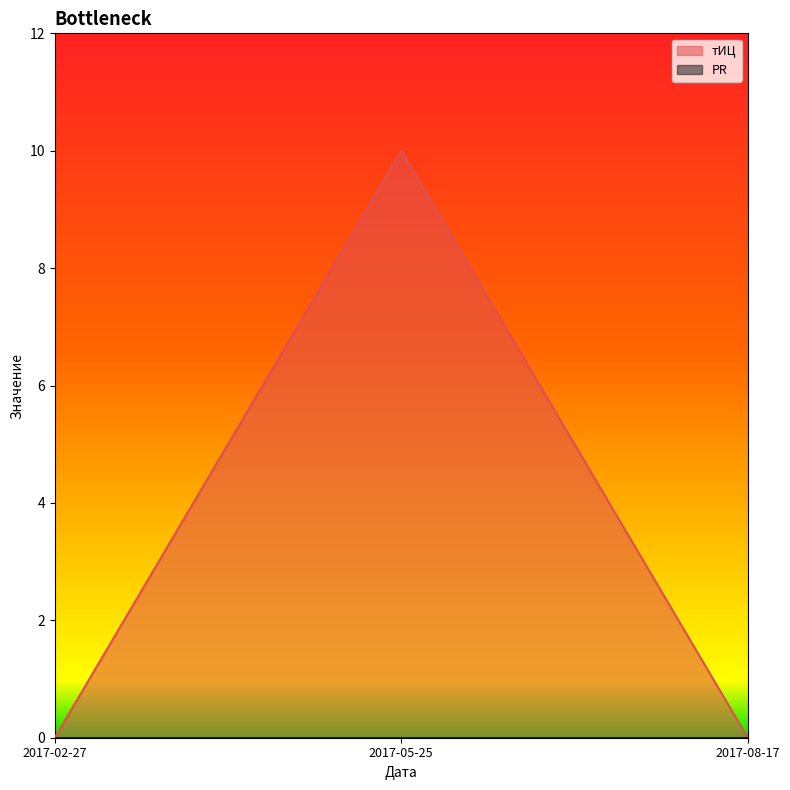

True or false: the data shows 7 at 2017-02-27.

False